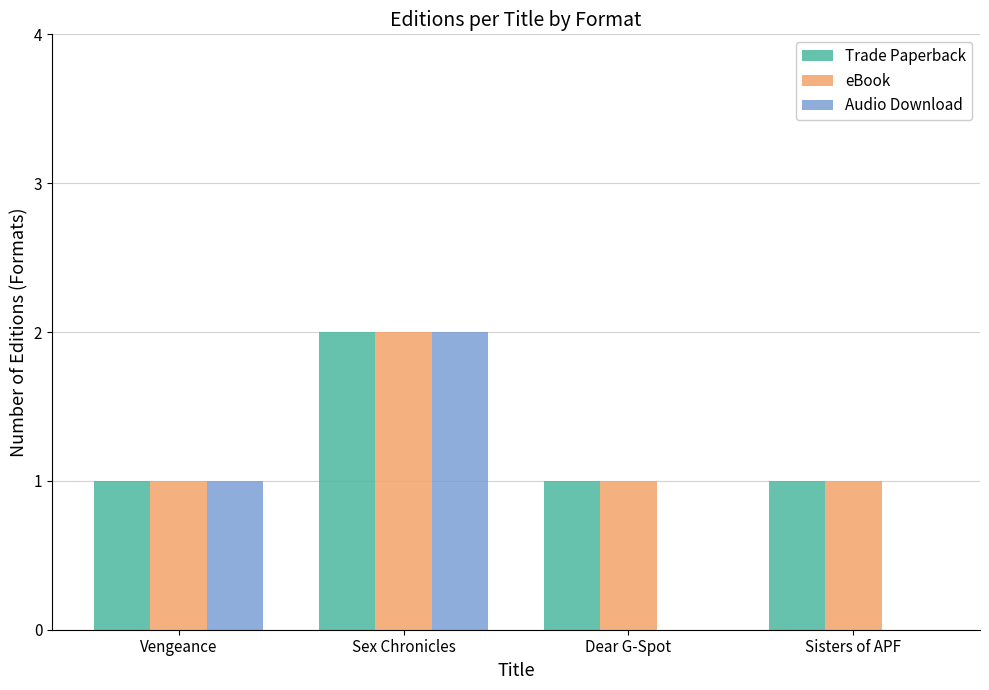

What are all the series names shown in the legend?

Trade Paperback, eBook, Audio Download